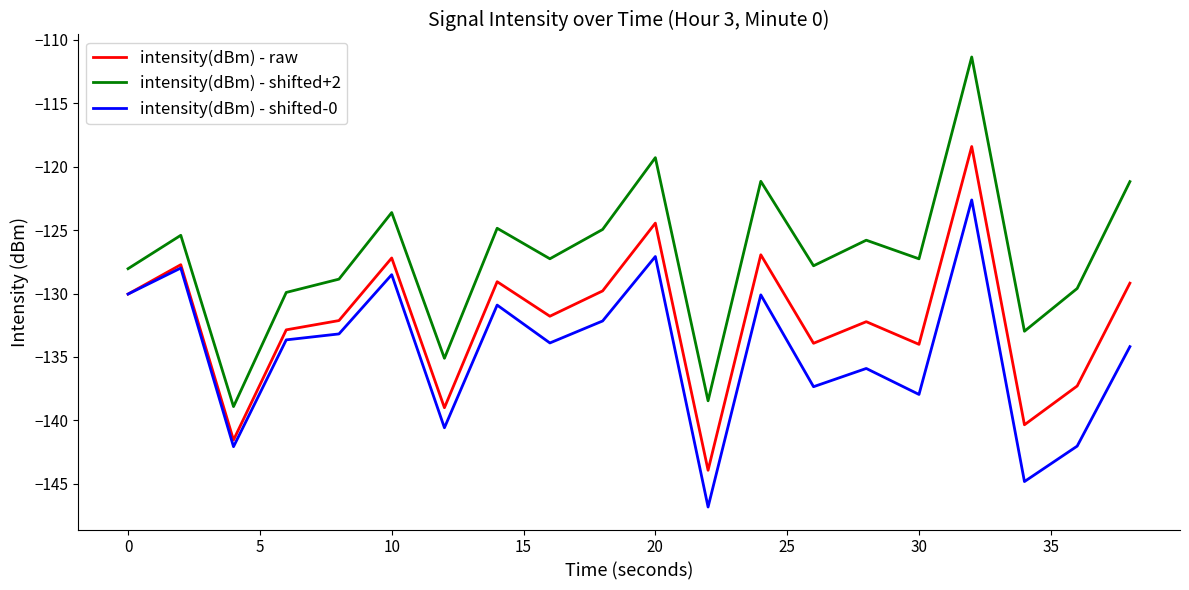

Which series has the widest spread of values?

intensity(dBm) - shifted+2